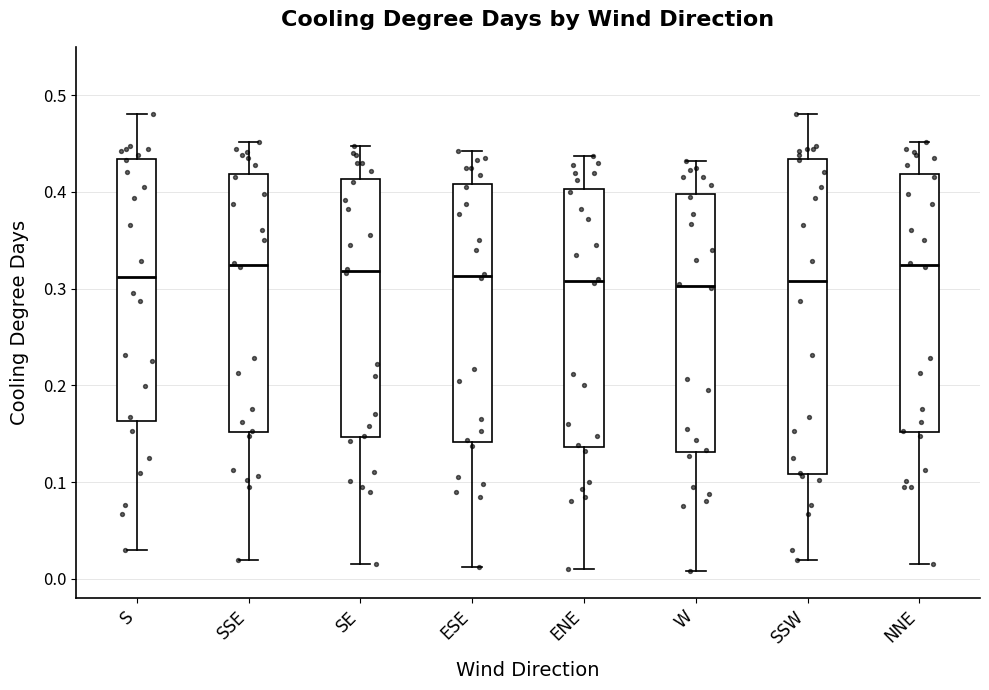

Reading left to right, read every box against the y-axis: the position of its median line, the range the box covers, and the ends of its whiskers. The values are not printed on the chart, so give them approximately, as read against the axis.

S: median 0.31, box 0.16 to 0.43, whiskers 0.03 to 0.48
SSE: median 0.32, box 0.15 to 0.42, whiskers 0.02 to 0.45
SE: median 0.32, box 0.15 to 0.41, whiskers 0.02 to 0.45
ESE: median 0.31, box 0.14 to 0.41, whiskers 0.01 to 0.44
ENE: median 0.31, box 0.14 to 0.40, whiskers 0.01 to 0.44
W: median 0.30, box 0.13 to 0.40, whiskers 0.01 to 0.43
SSW: median 0.31, box 0.11 to 0.43, whiskers 0.02 to 0.48
NNE: median 0.32, box 0.15 to 0.42, whiskers 0.02 to 0.45